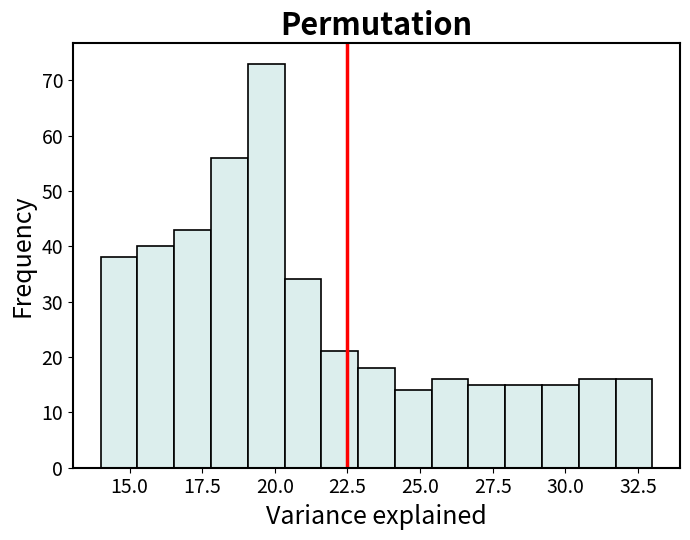

Around what value on the x-axis is the tallest bar? Give the approximate position of its centre, as read against the axis.

19.5